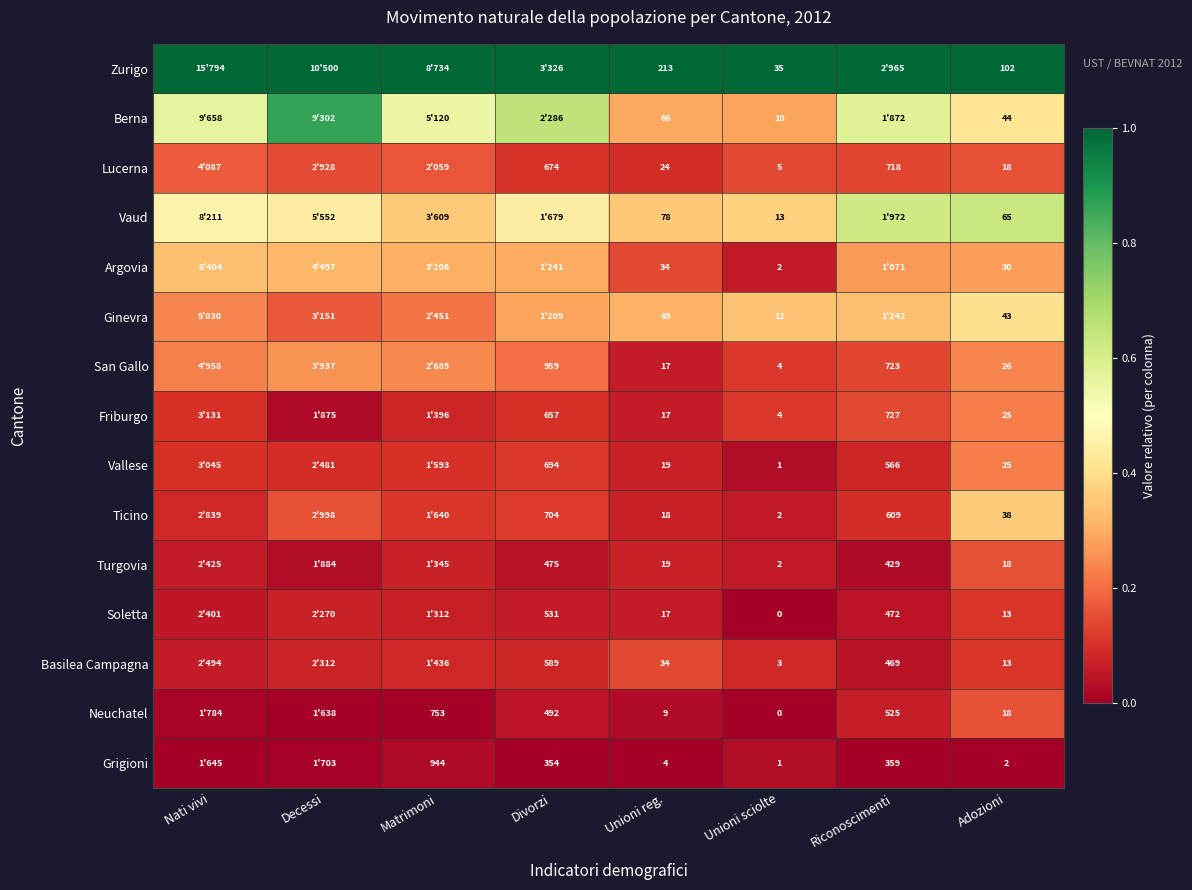

Is the value of San Gallo at Unioni reg. greater than the value of Soletta at Adozioni?

Yes